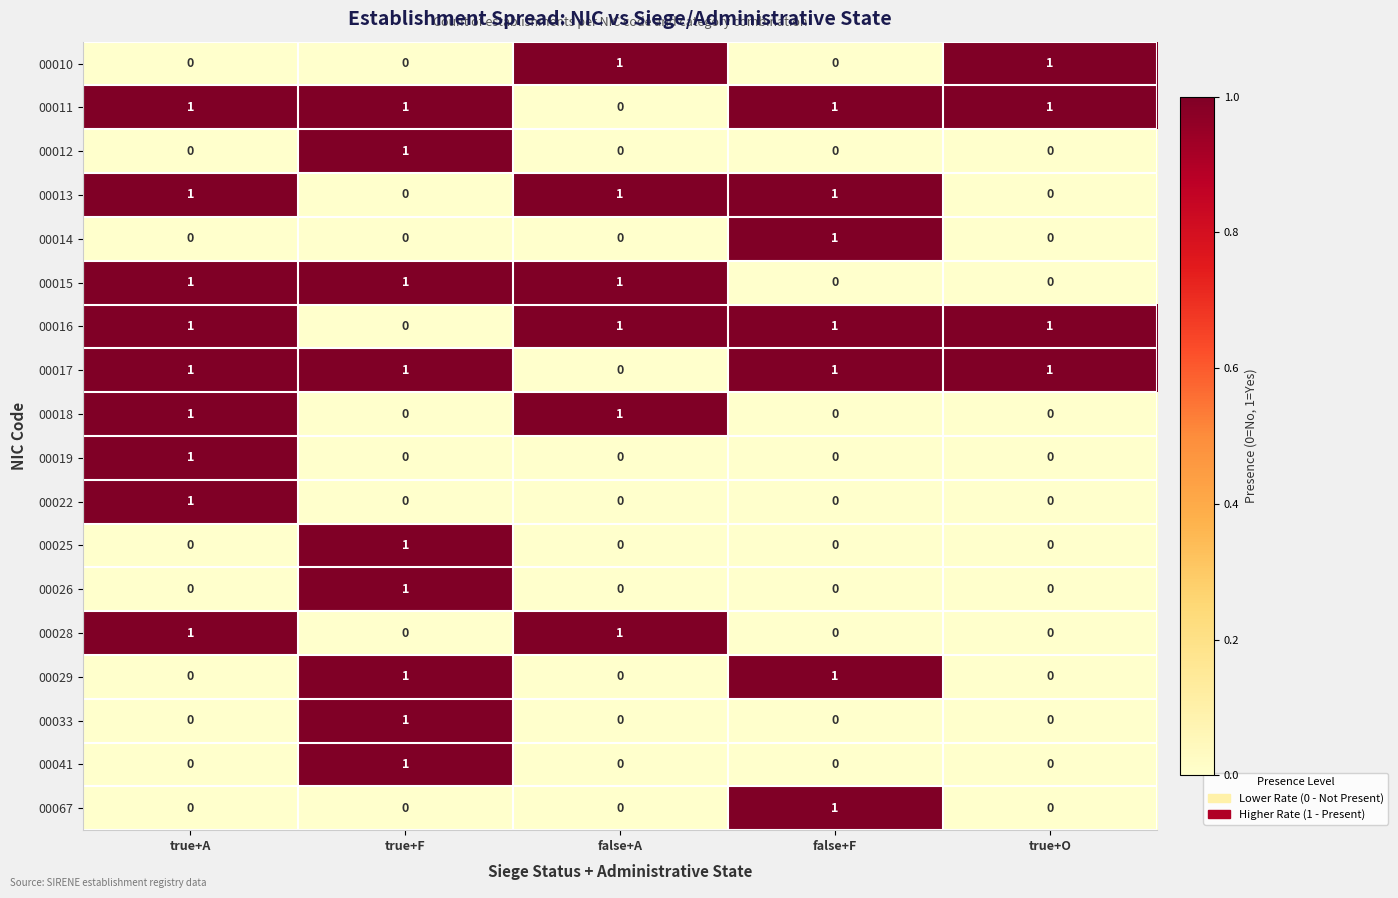

The 00012 series shows 0 at false+A. True or false?

True